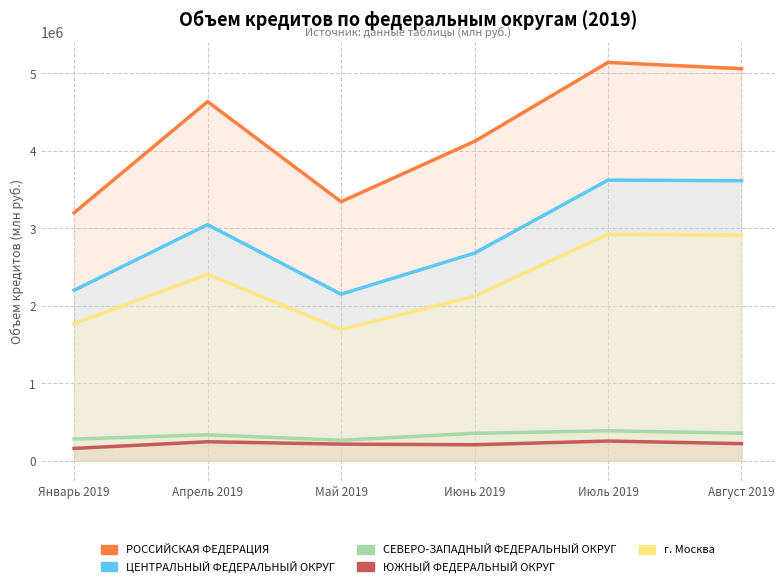

At which category is the sum across all series the highest?

Июль 2019